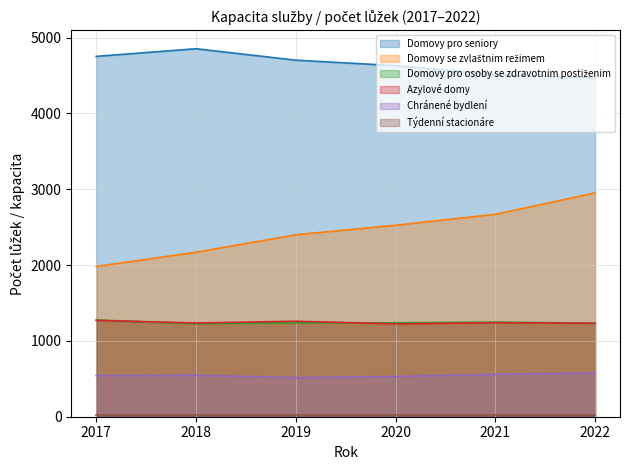

At which label does Azylové domy reach its minimum?

2020